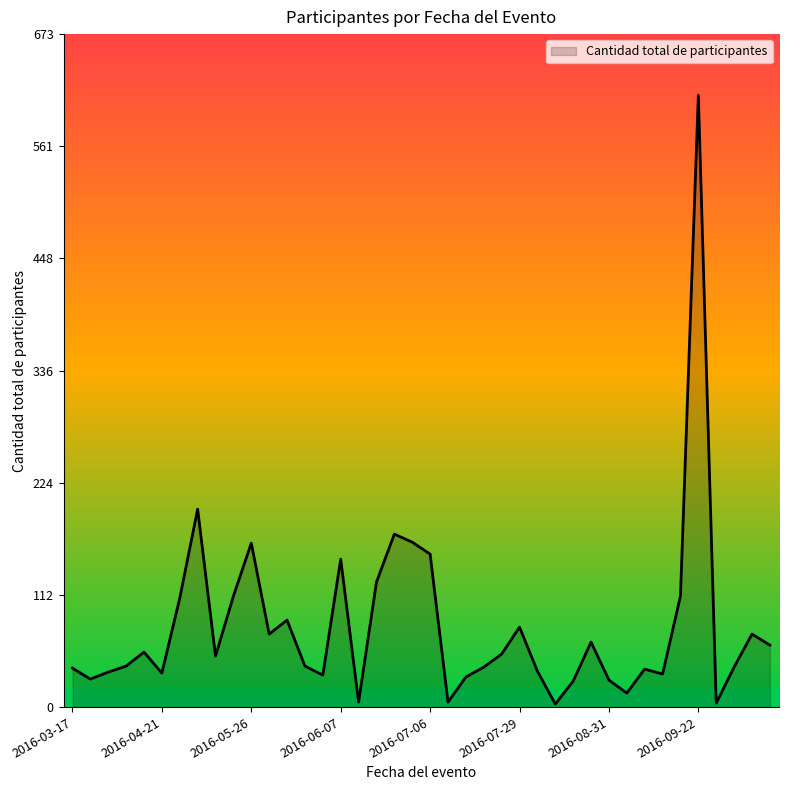

What is the average value?

80